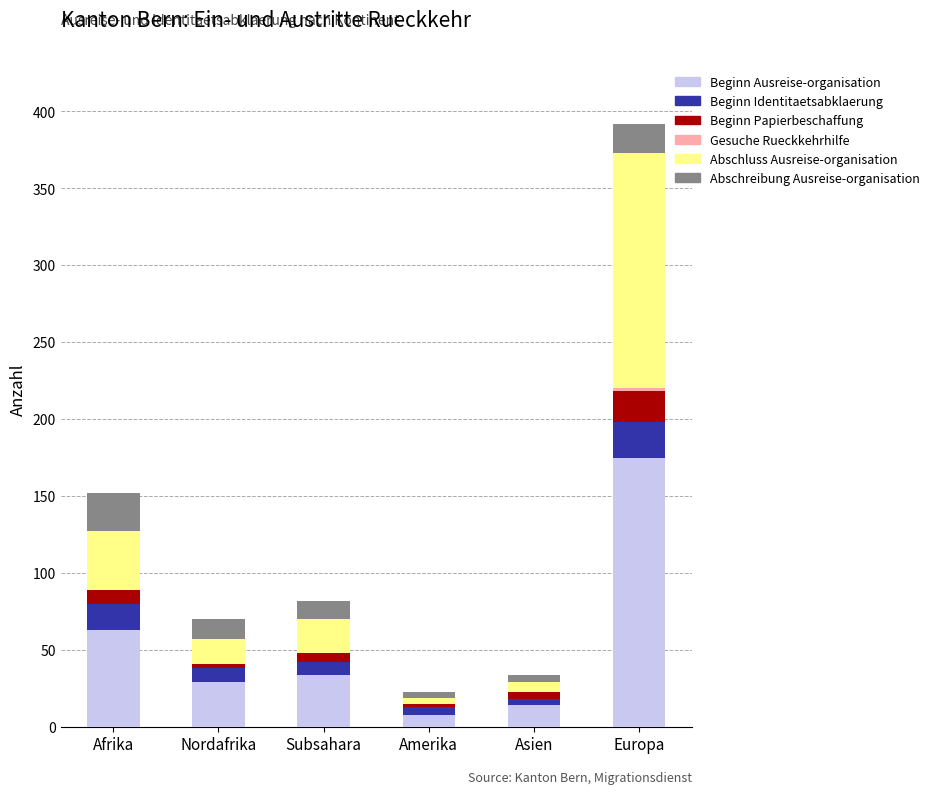

Which category has the highest value in the Beginn Ausreise-organisation series?

Europa